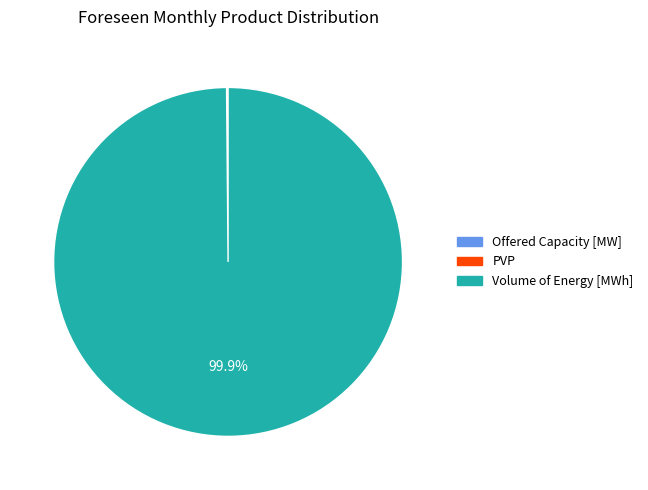

Is there any slice that represents more than half of the pie?

Yes